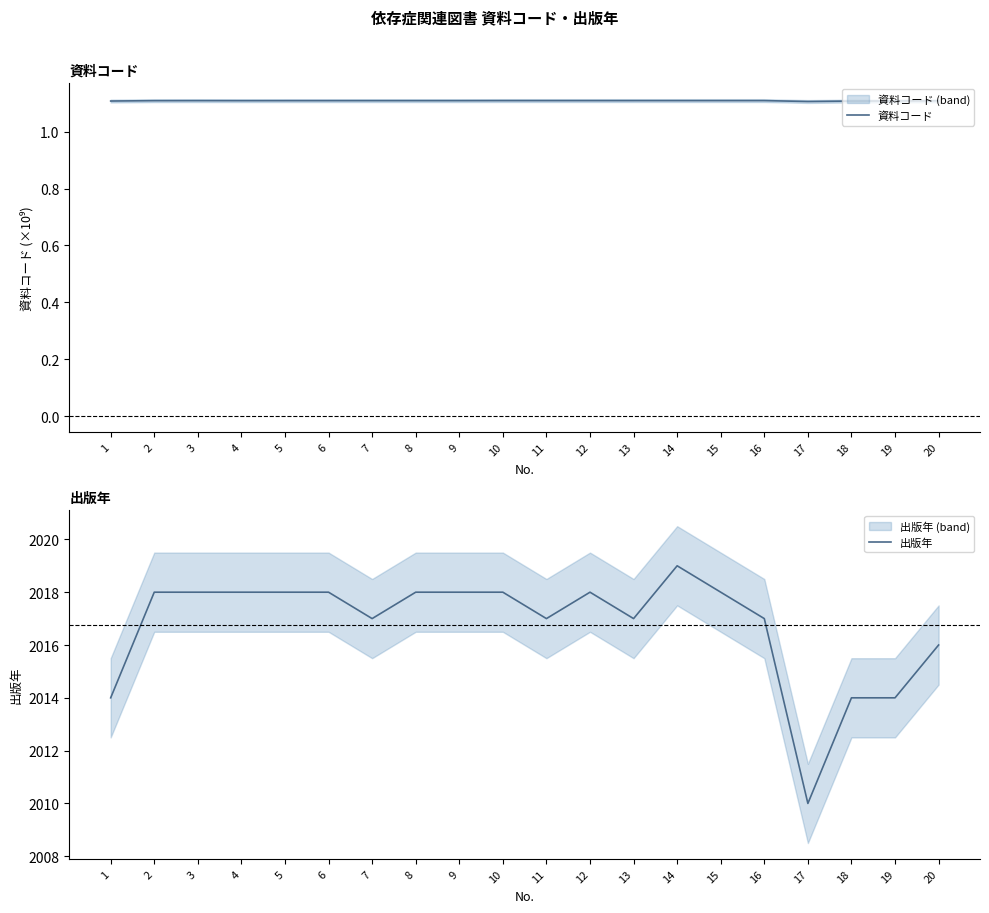

What is the difference between the highest and lowest values at 6?

2016.9